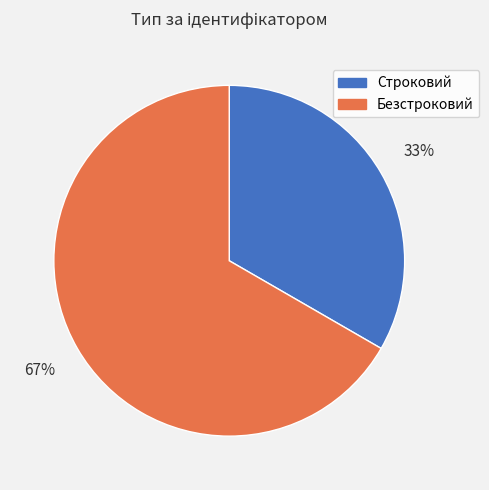

Is there a majority slice in this chart?

Yes